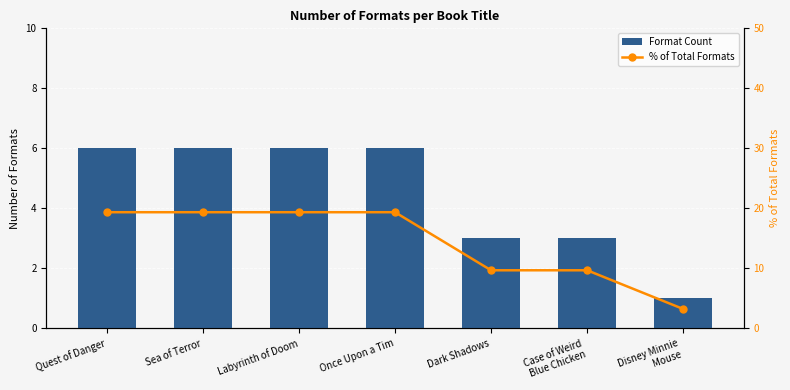

List the series in order of their overall mean, lowest first.

Format Count, % of Total Formats